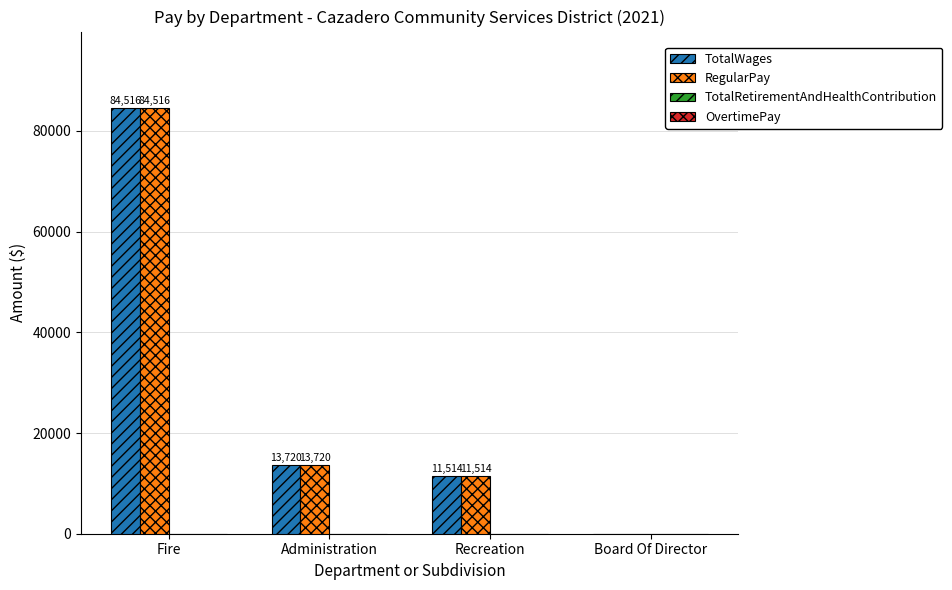

What is the highest value of the RegularPay series?

84516